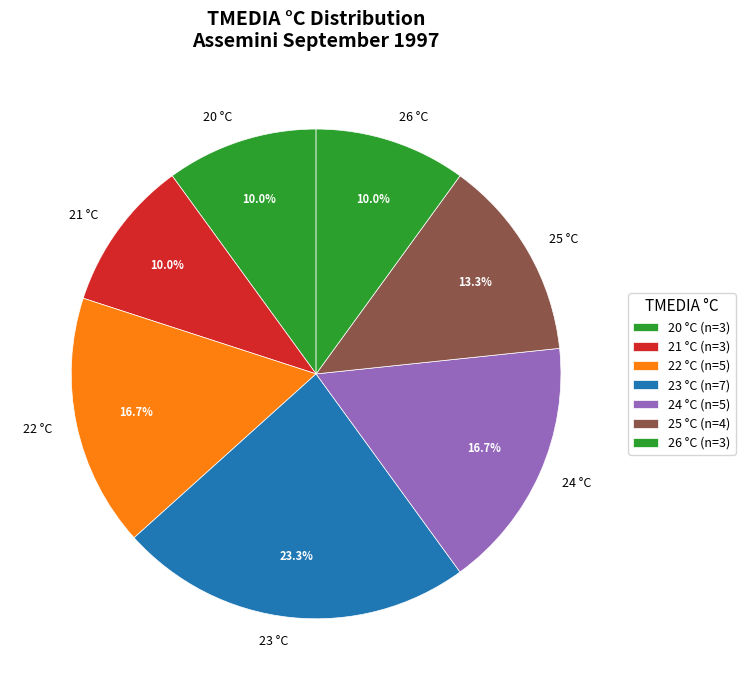

What is the ratio of the value at 25 °C to the value at 22 °C?

0.8